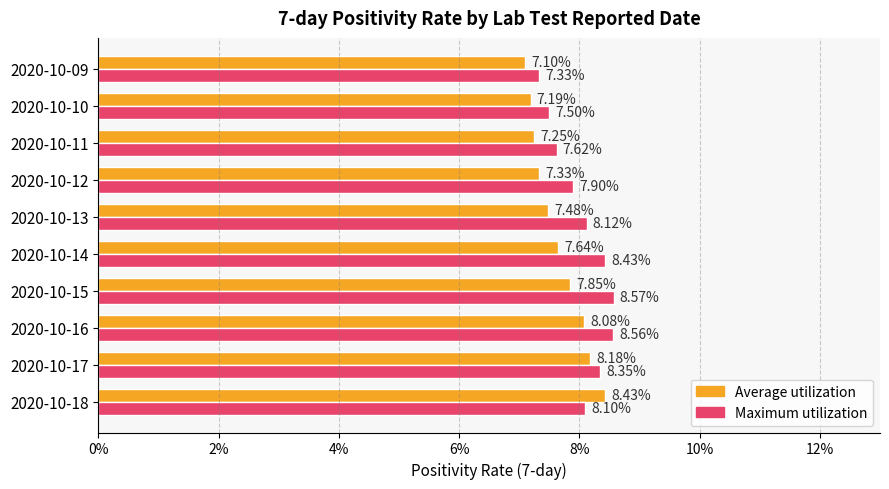

What are all the series names shown in the legend?

Average utilization, Maximum utilization